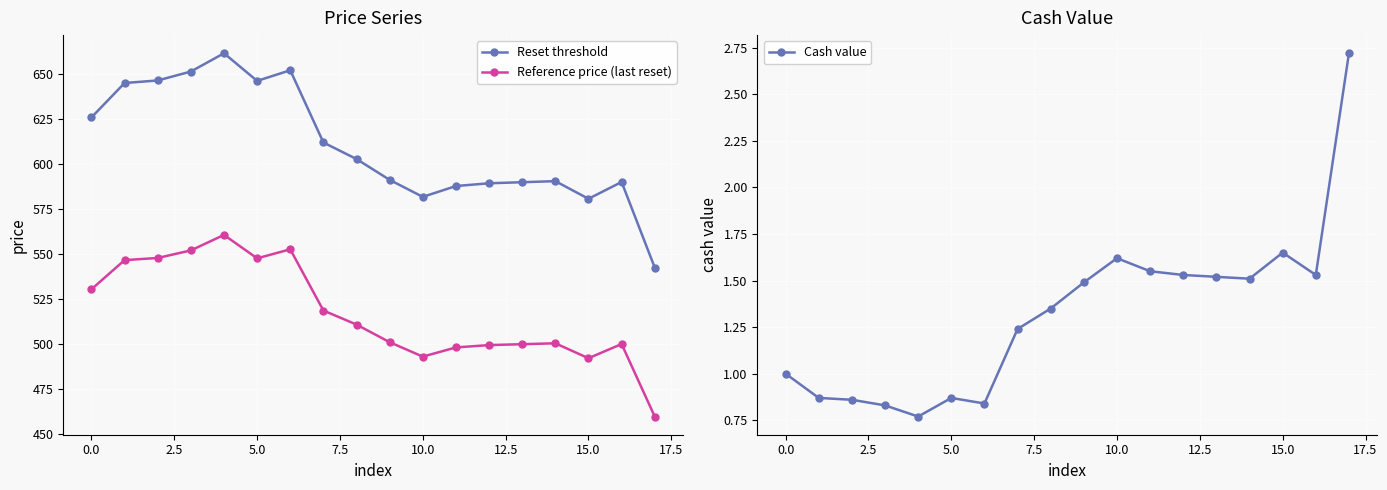

What is the label of the 13th point from the left?

12